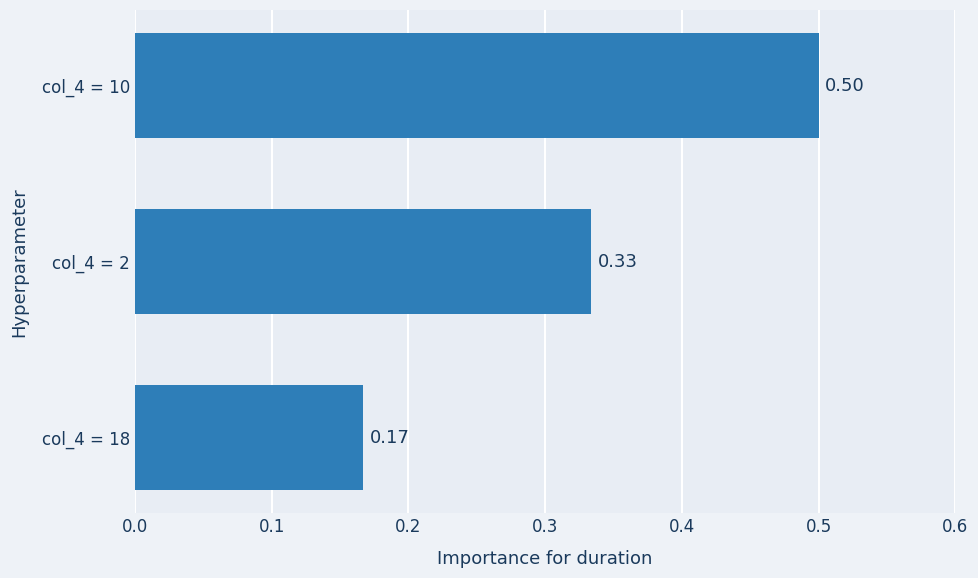

List the labels in order of value, smallest first.

col_4 = 18, col_4 = 2, col_4 = 10